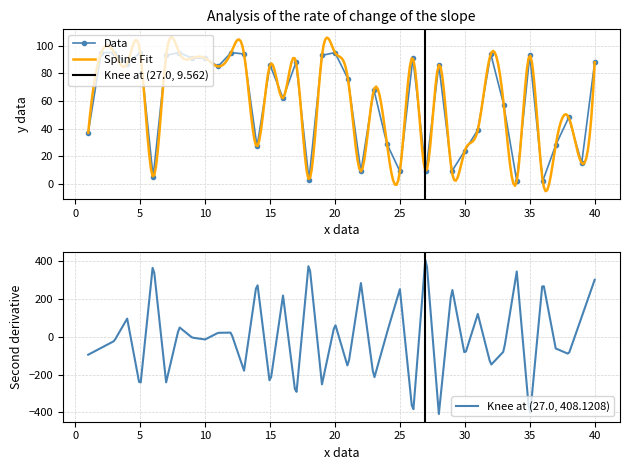

The value at 17 is 140. True or false?

False